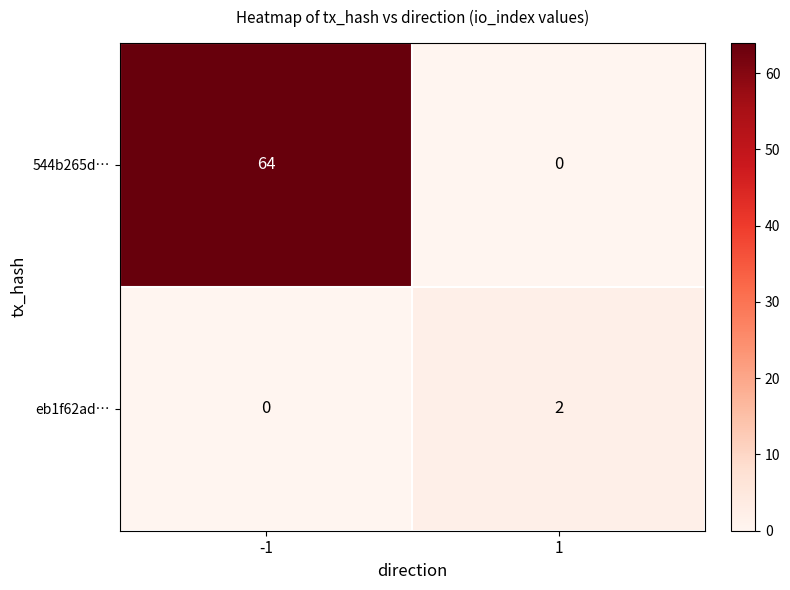

The eb1f62ad… series shows 2 at 1. True or false?

True